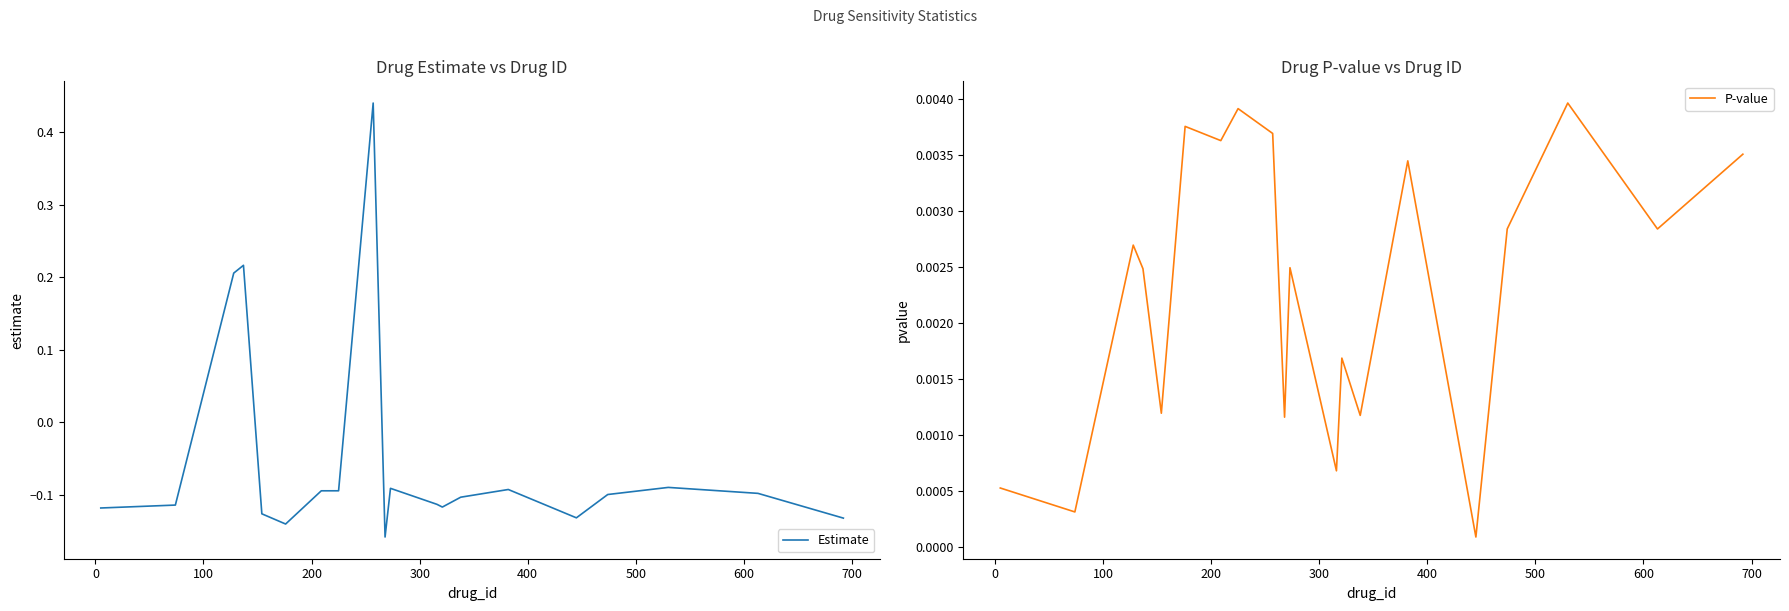

Does the chart have visible grid lines?

No